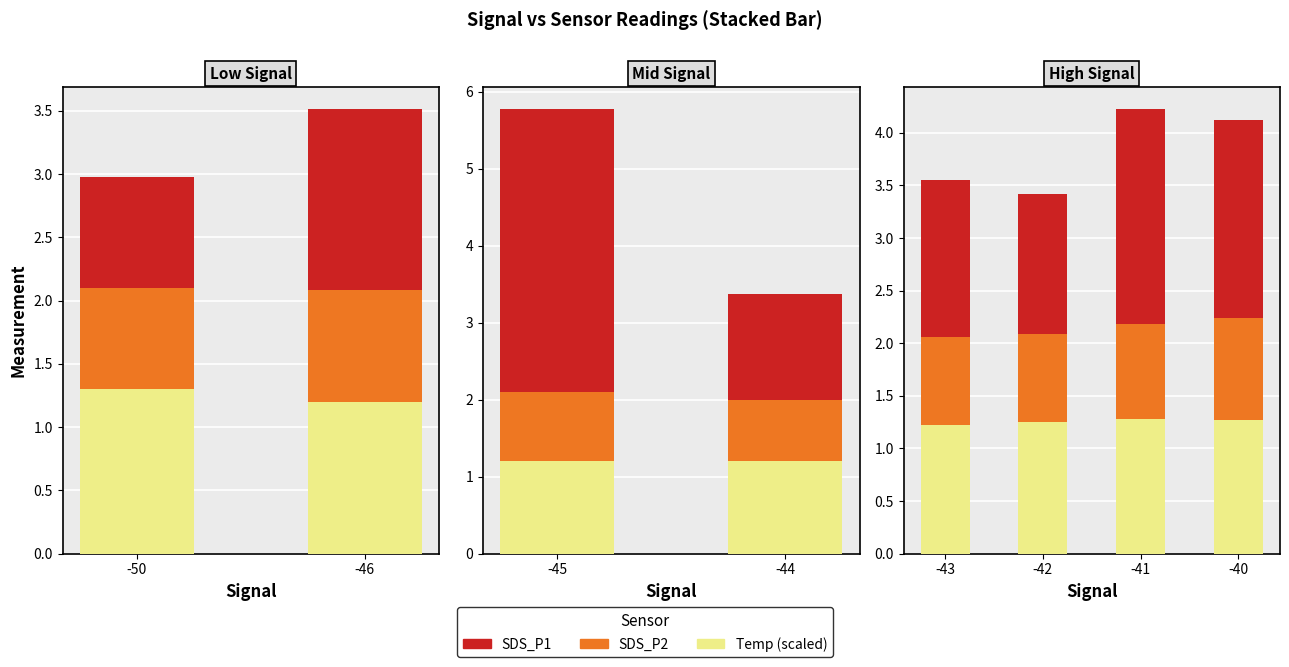

Are the bars horizontal?

No